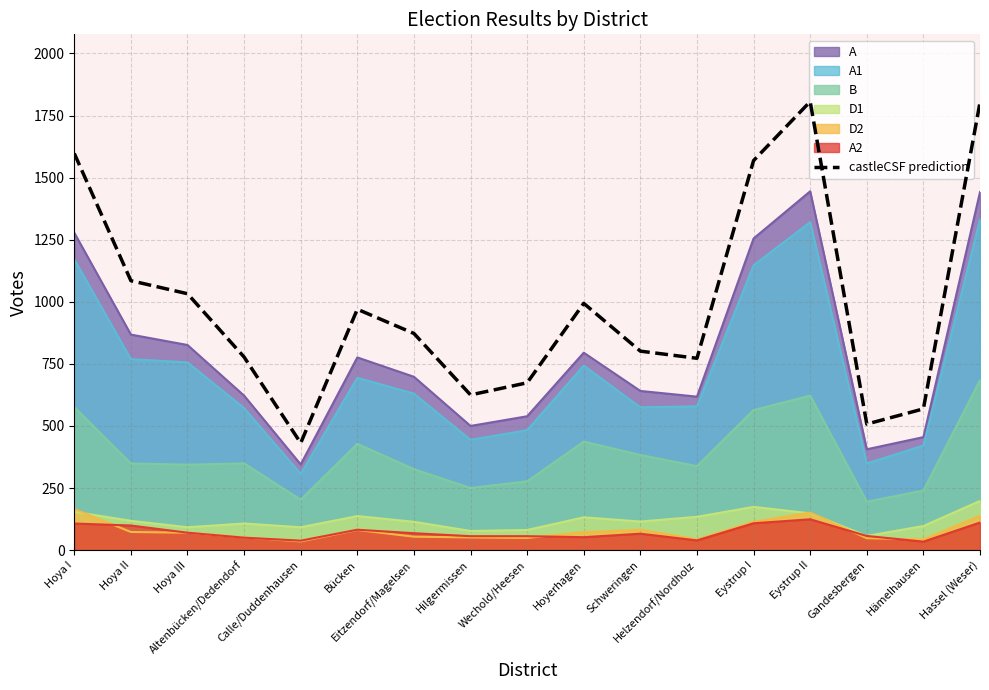

How many categories are shown in the chart?

17